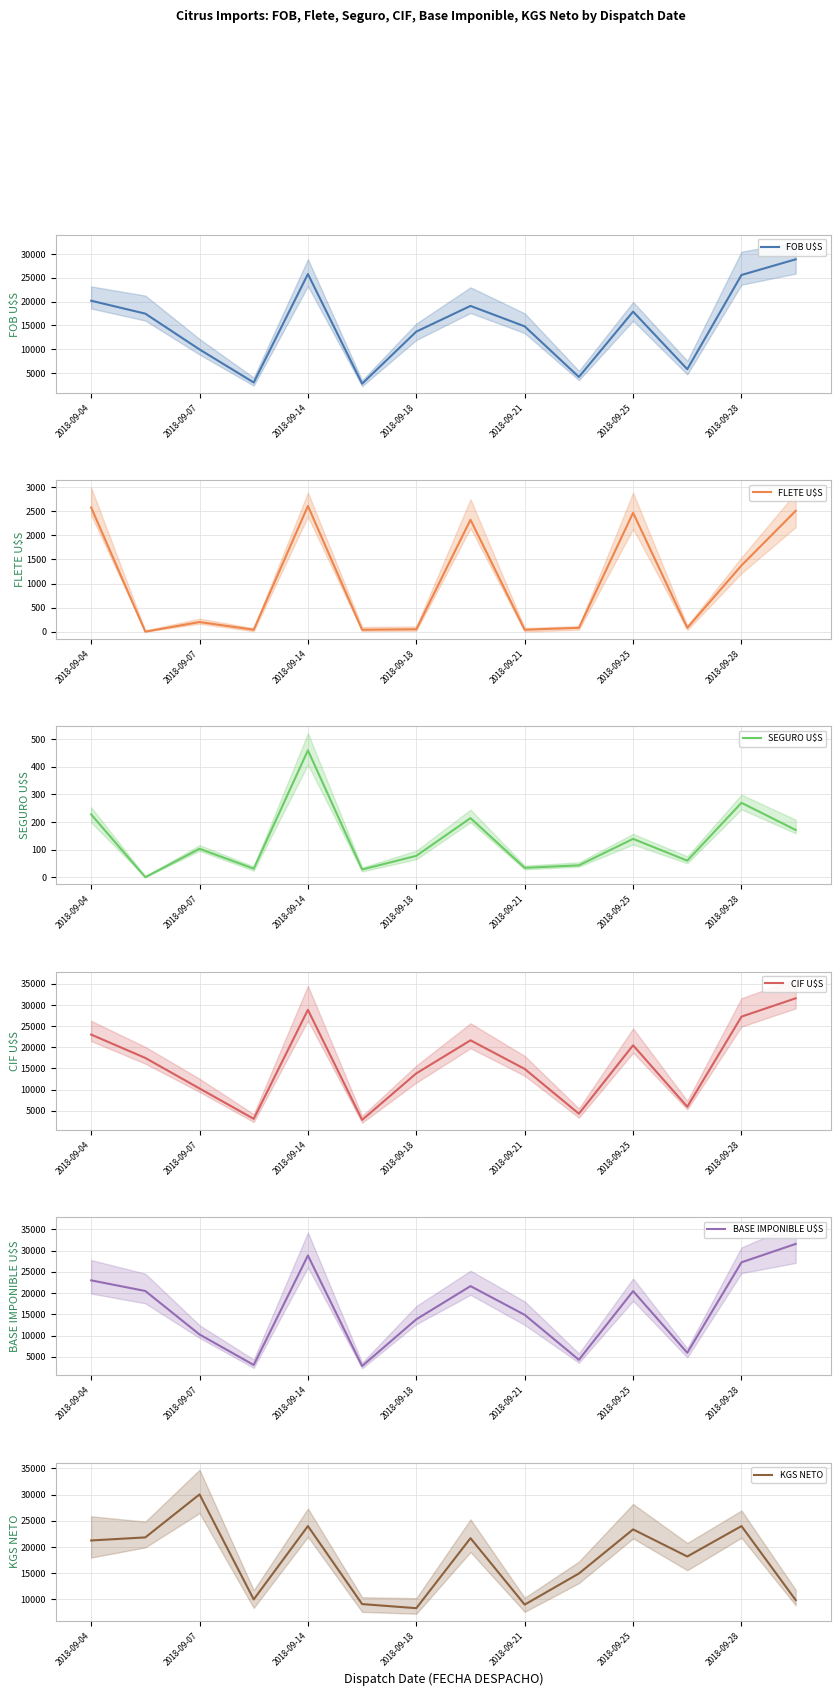

What is the highest value of the FOB U$S series?

28895.0